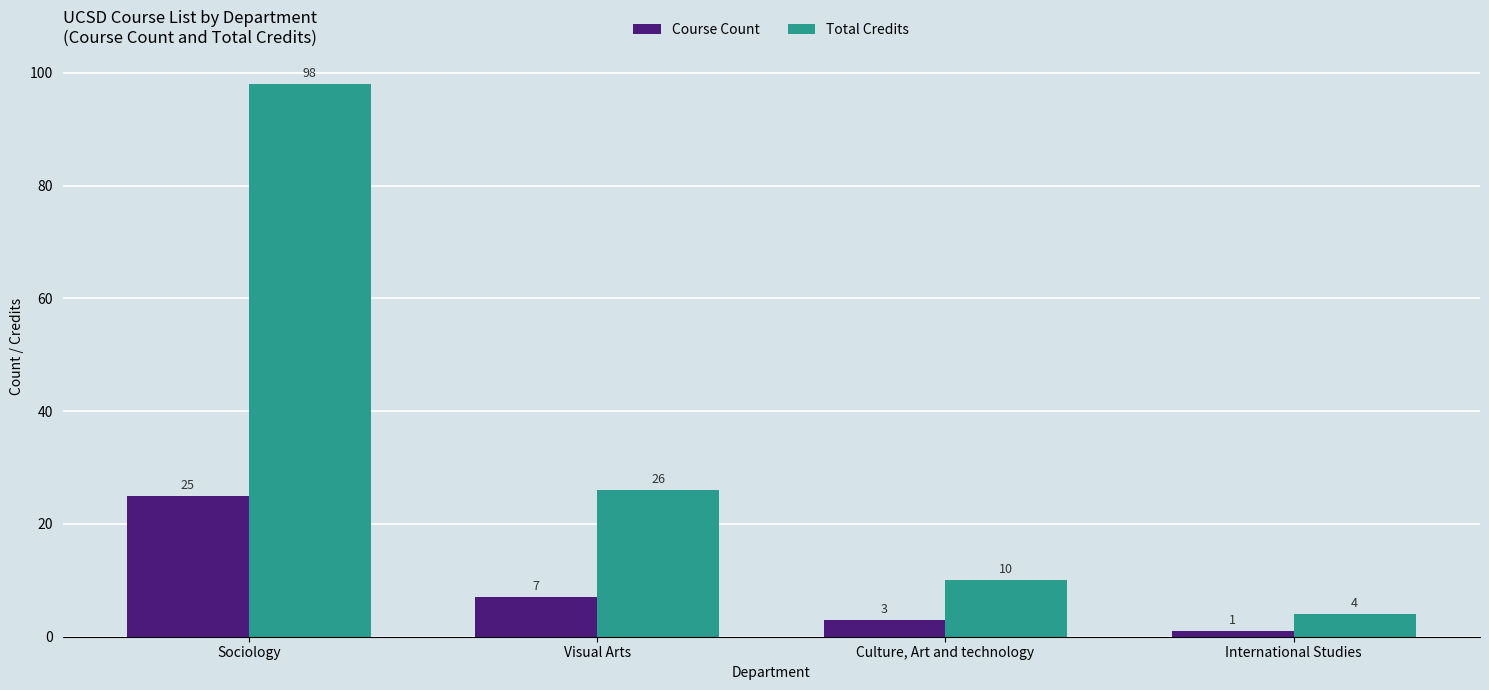

Read the Course Count value at Culture, Art and technology, to the nearest 5.

5